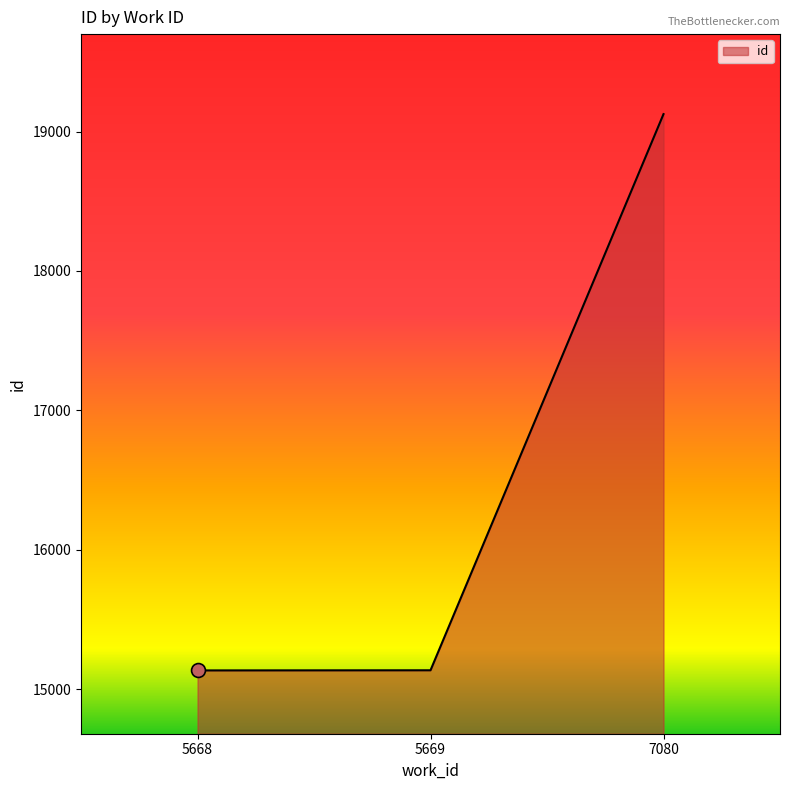

Between 7080 and 5668, which is larger?

7080